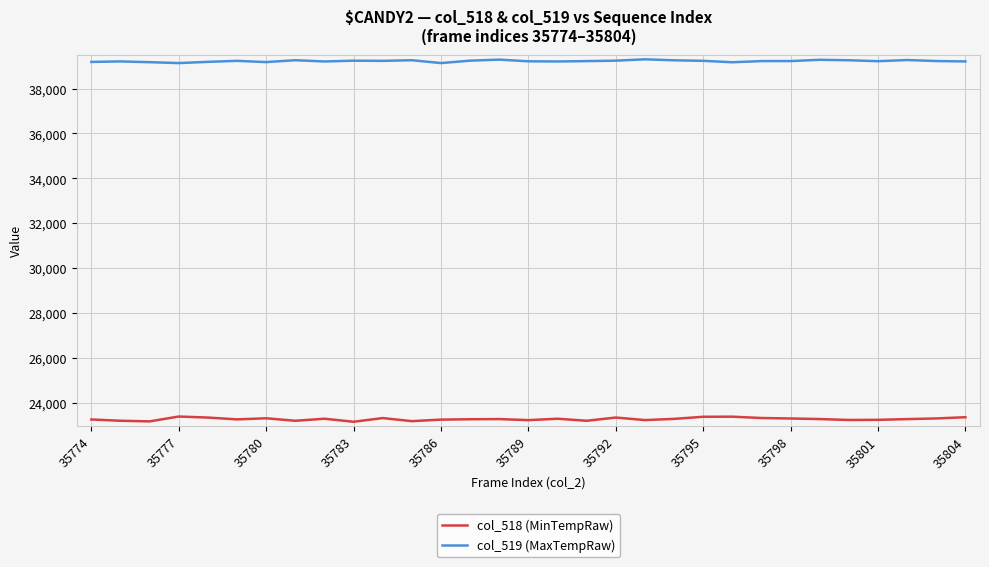

Which series has the largest total across all categories?

col_519 (MaxTempRaw)